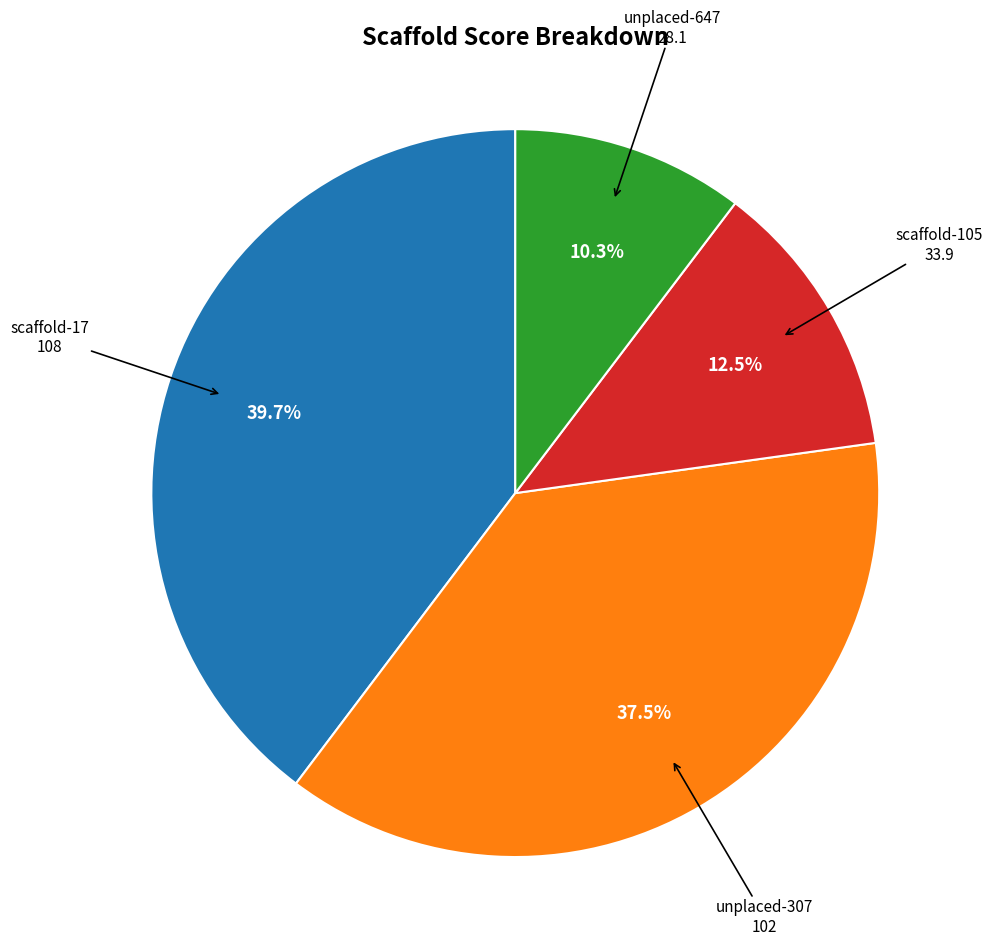

Does any single category account for the majority?

No